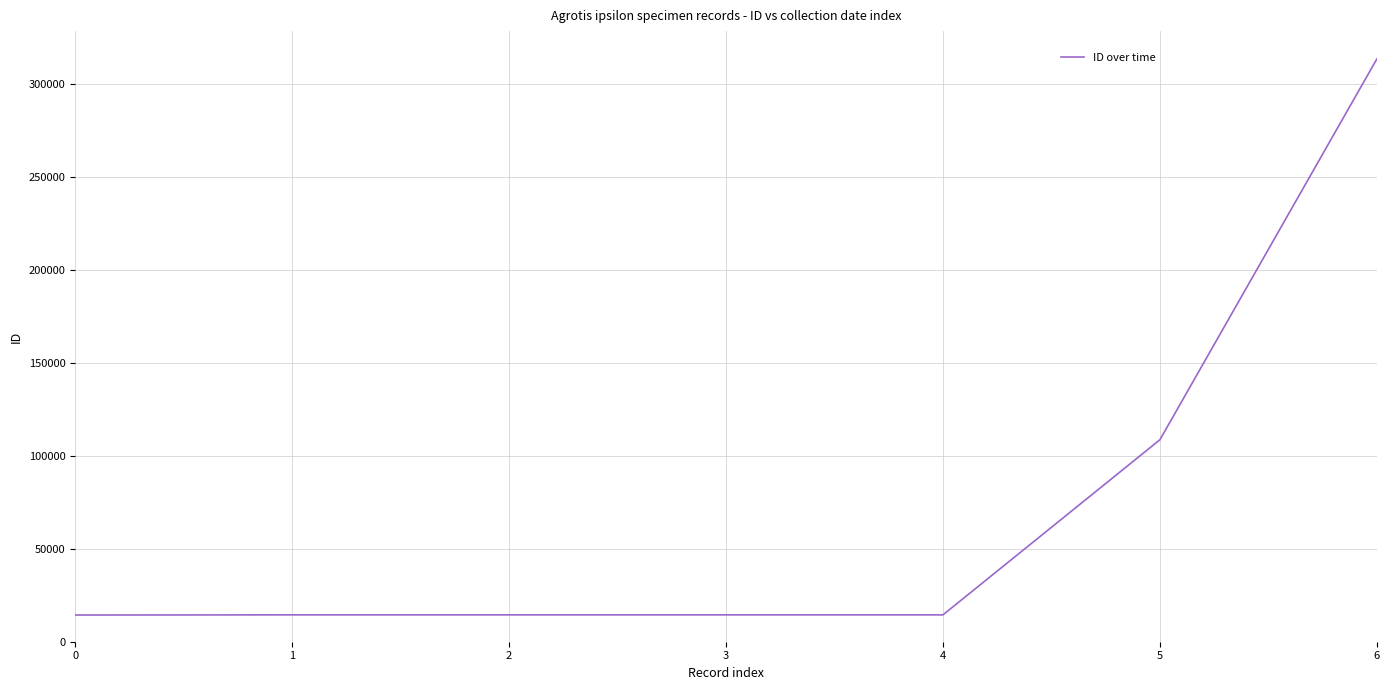

True or false: there are more than 2 points higher than both neighbors.

False